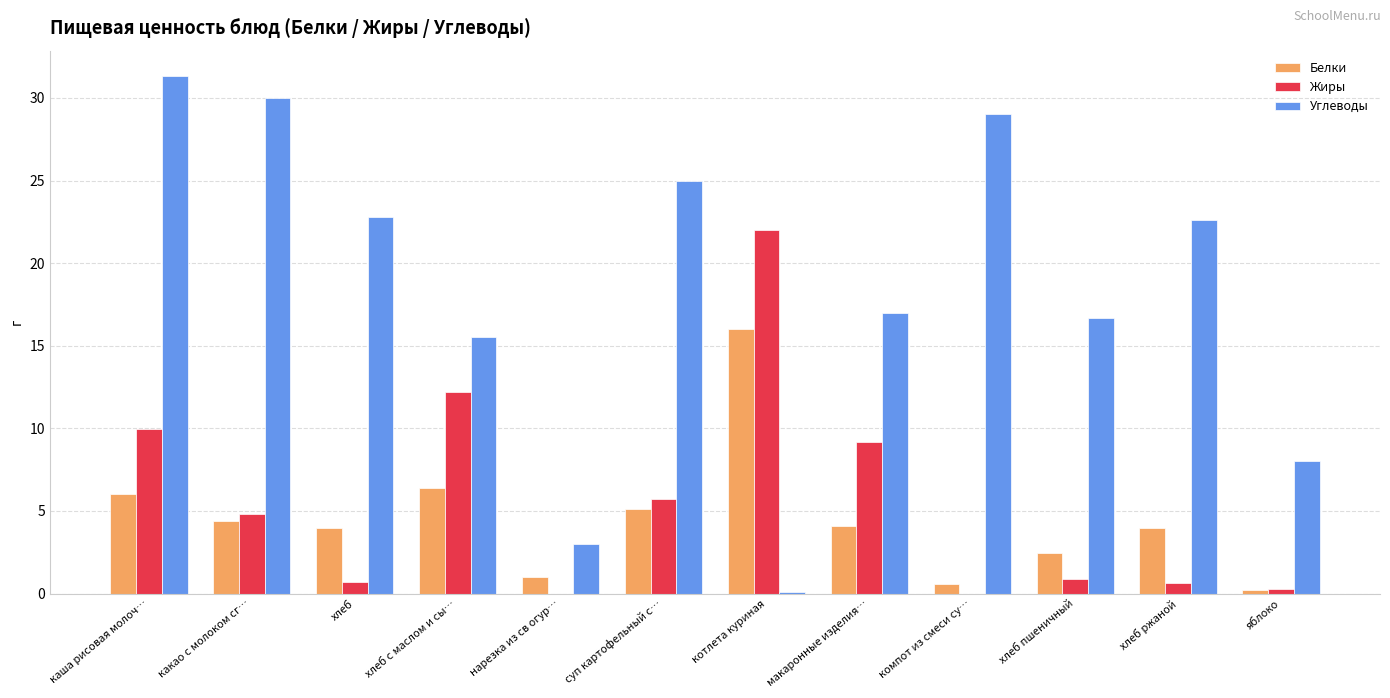

Count the number of data series in this chart.

3